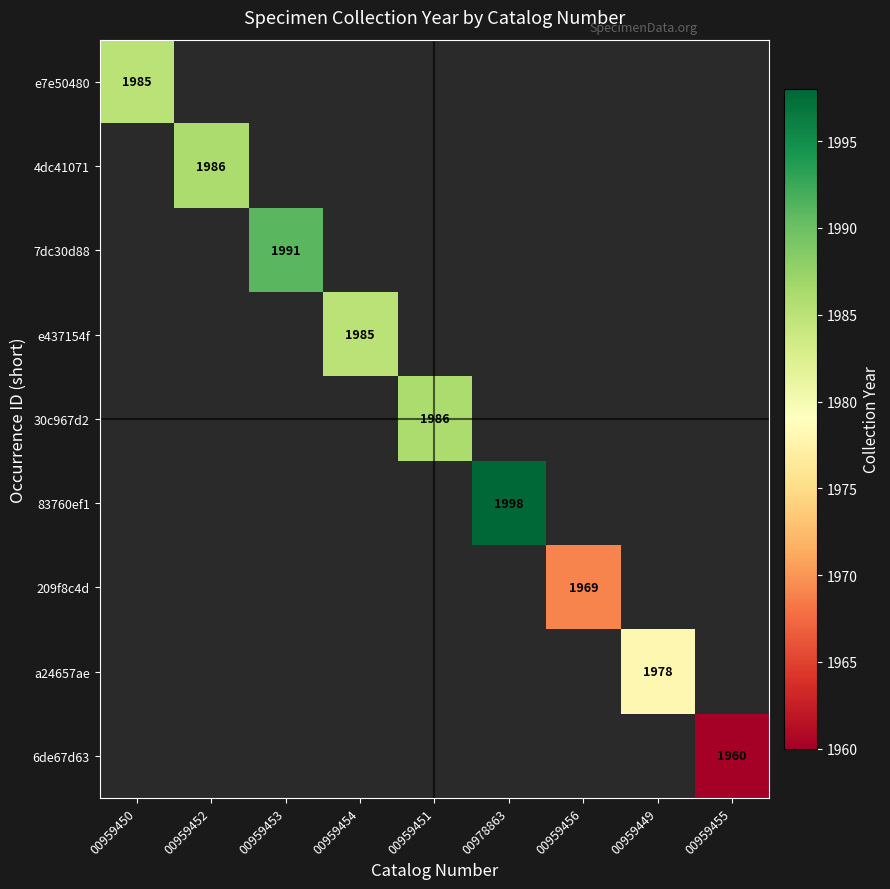

Is it true that 4dc41071 equals 1986 at 00959452?

True